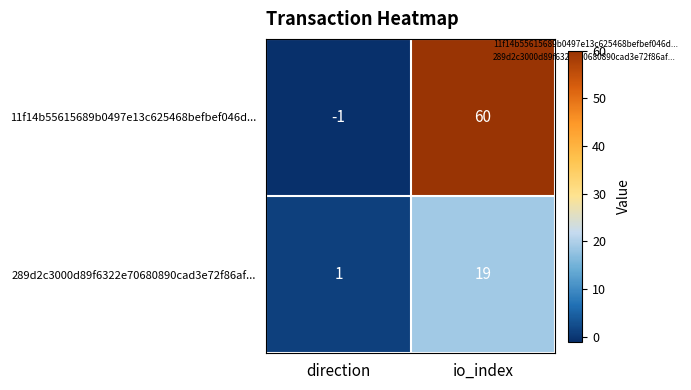

Which series has the largest range (max minus min)?

11f14b55615689b0497e13c625468befbef046d...